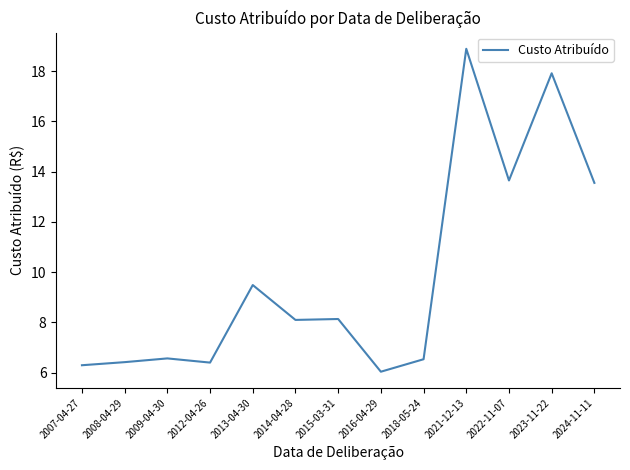

Between 2009-04-30 and 2014-04-28, which is larger?

2014-04-28